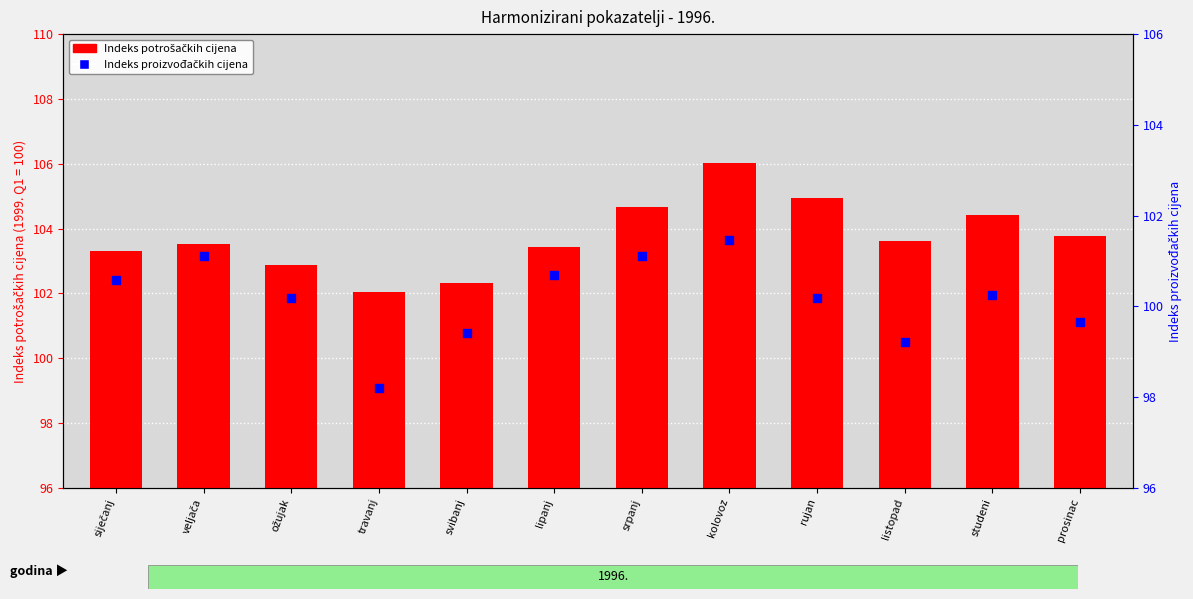

What is the total value across all series at siječanj?

203.9